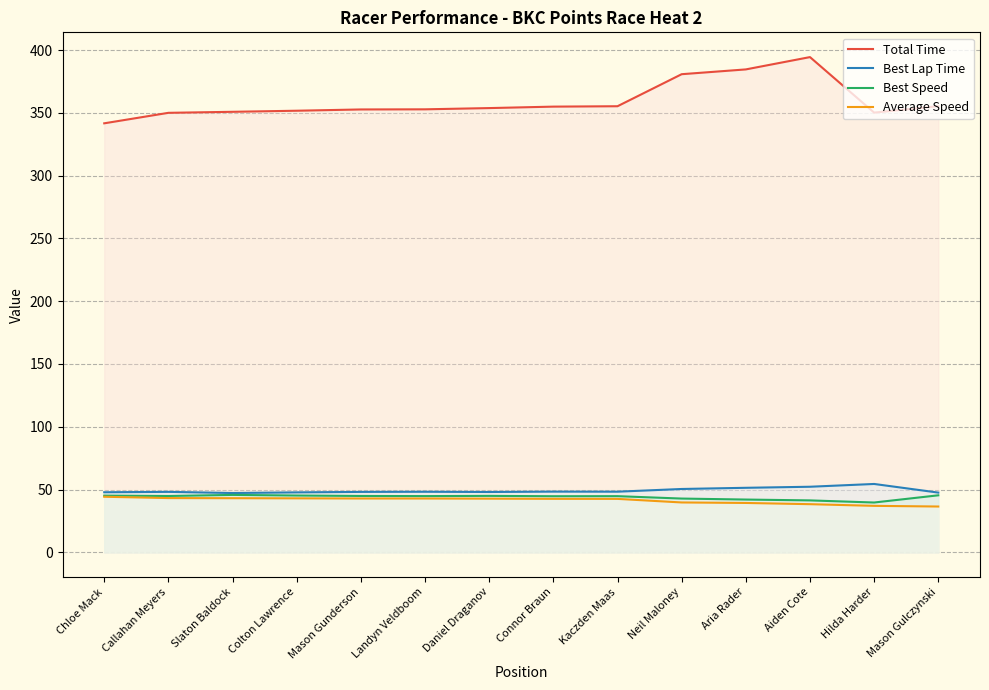

Is it true that Average Speed equals 60.6 at Hilda Harder?

False